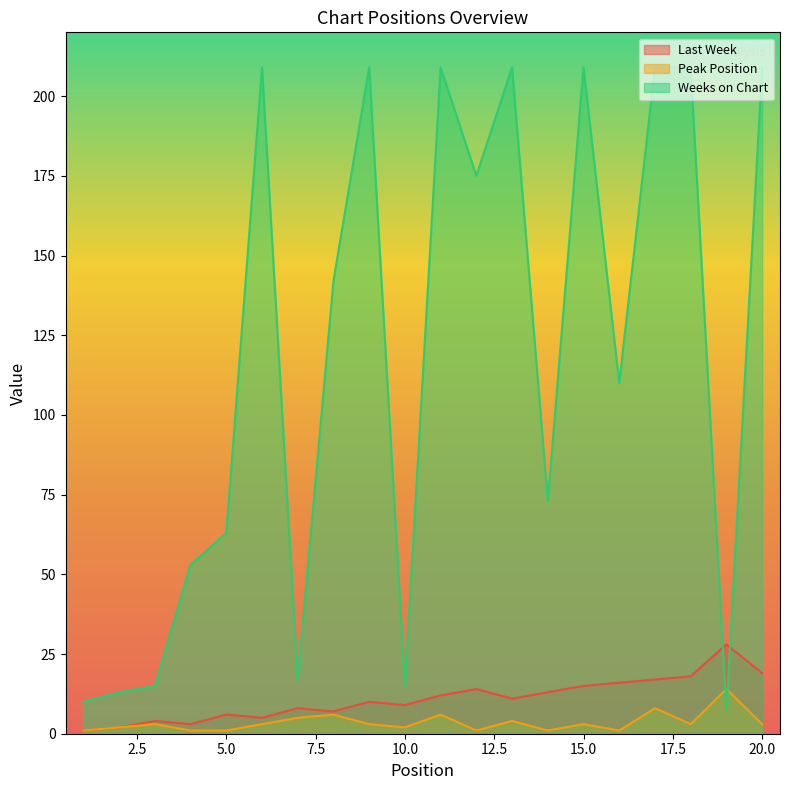

What is the value of the Peak Position point at the 19th from the left?

14